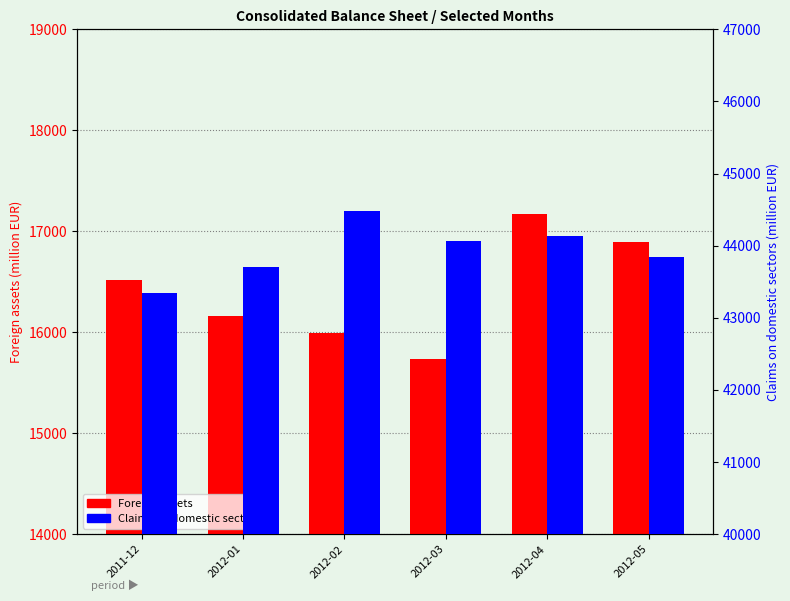

What are all the series names shown in the legend?

Foreign assets, Claims on domestic sectors